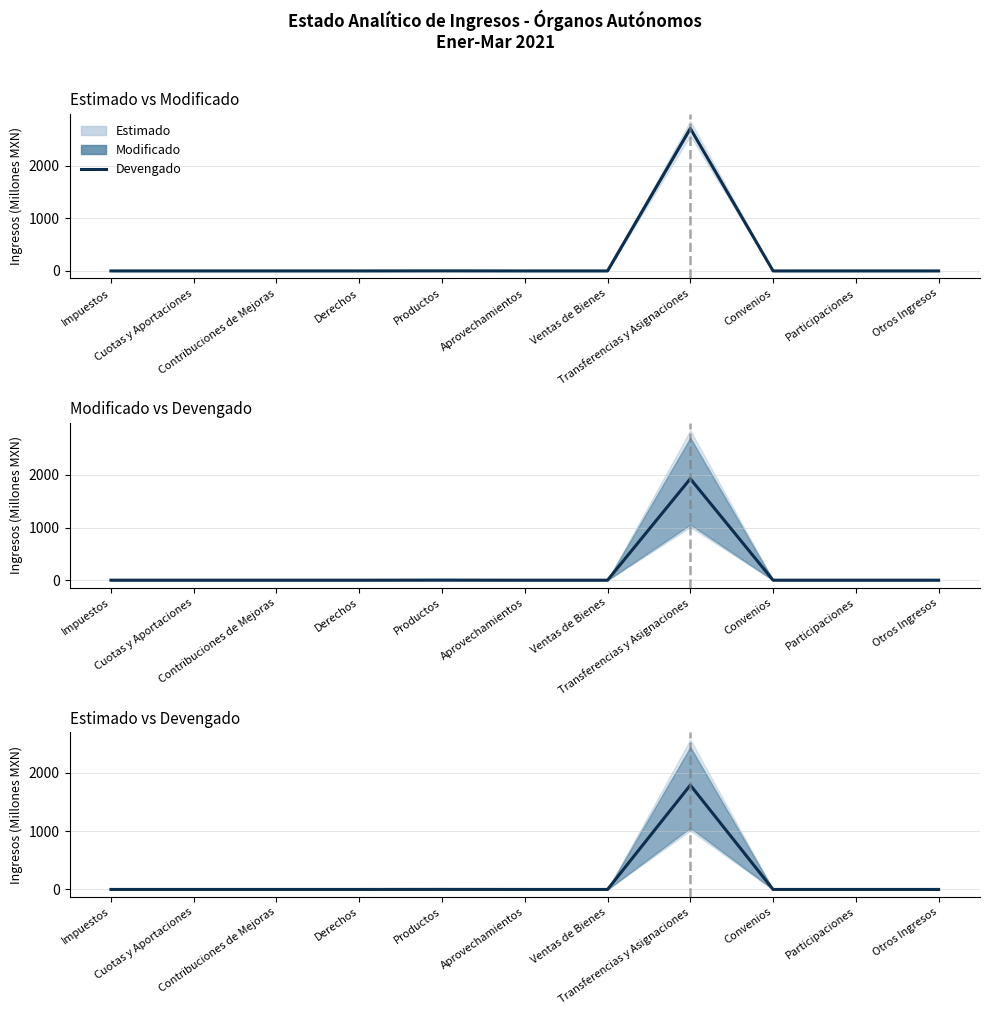

What is the difference between the second highest and second lowest values?

0.9